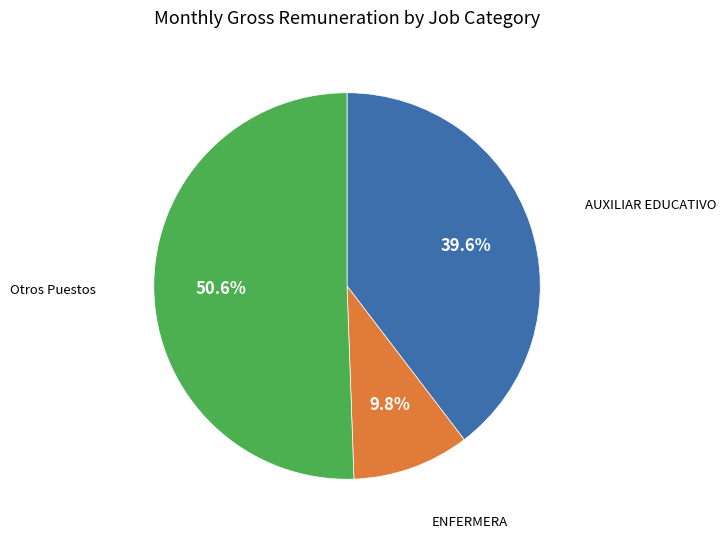

Does any single category account for the majority?

Yes